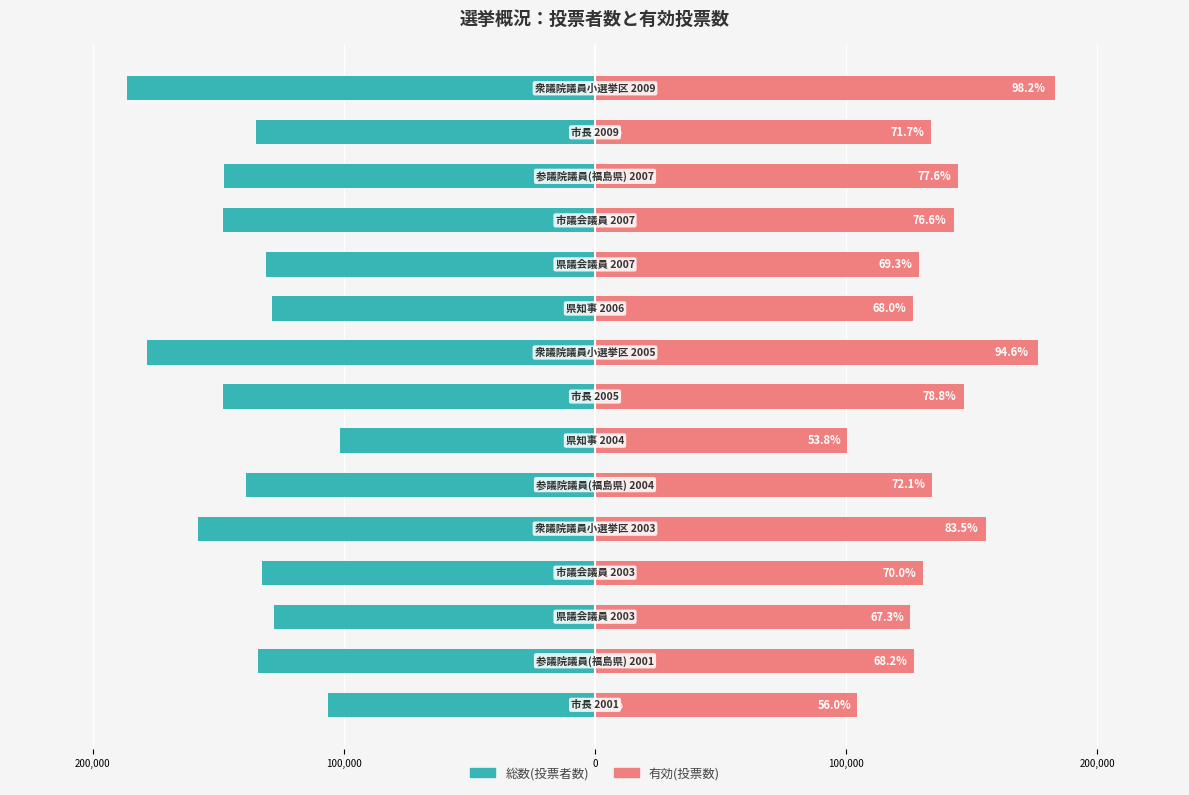

What is the average value of the 総数(投票者数) series?

-140160